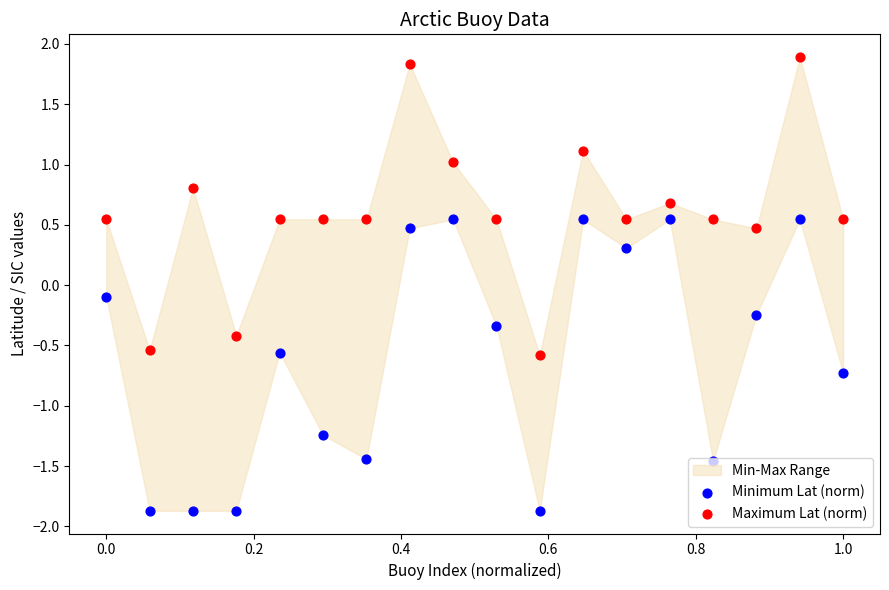

Which series has the largest Y range (max minus min)?

Maximum Lat (norm)